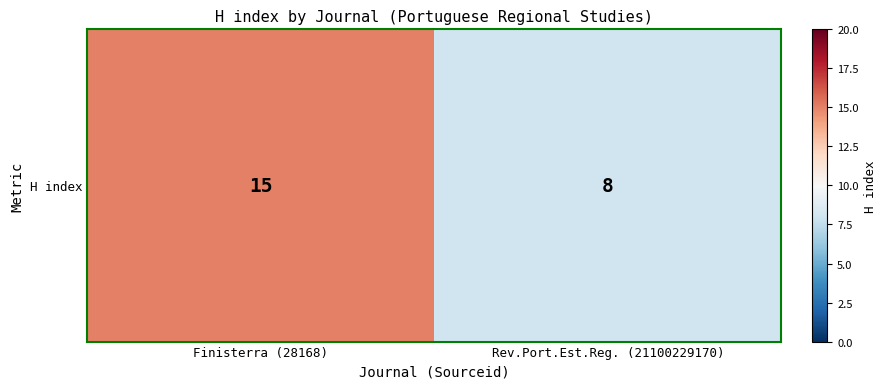

Reading left to right, list all the values displayed in this chart.

15	8